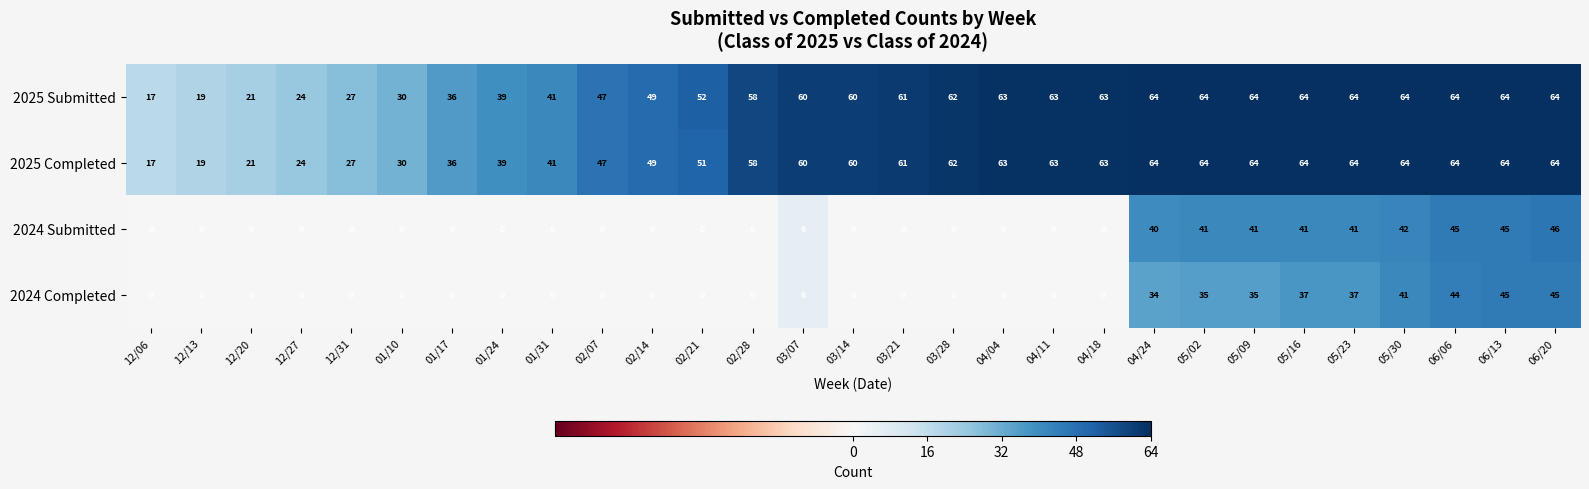

At which label is 2024 Submitted closest to 23?

03/07